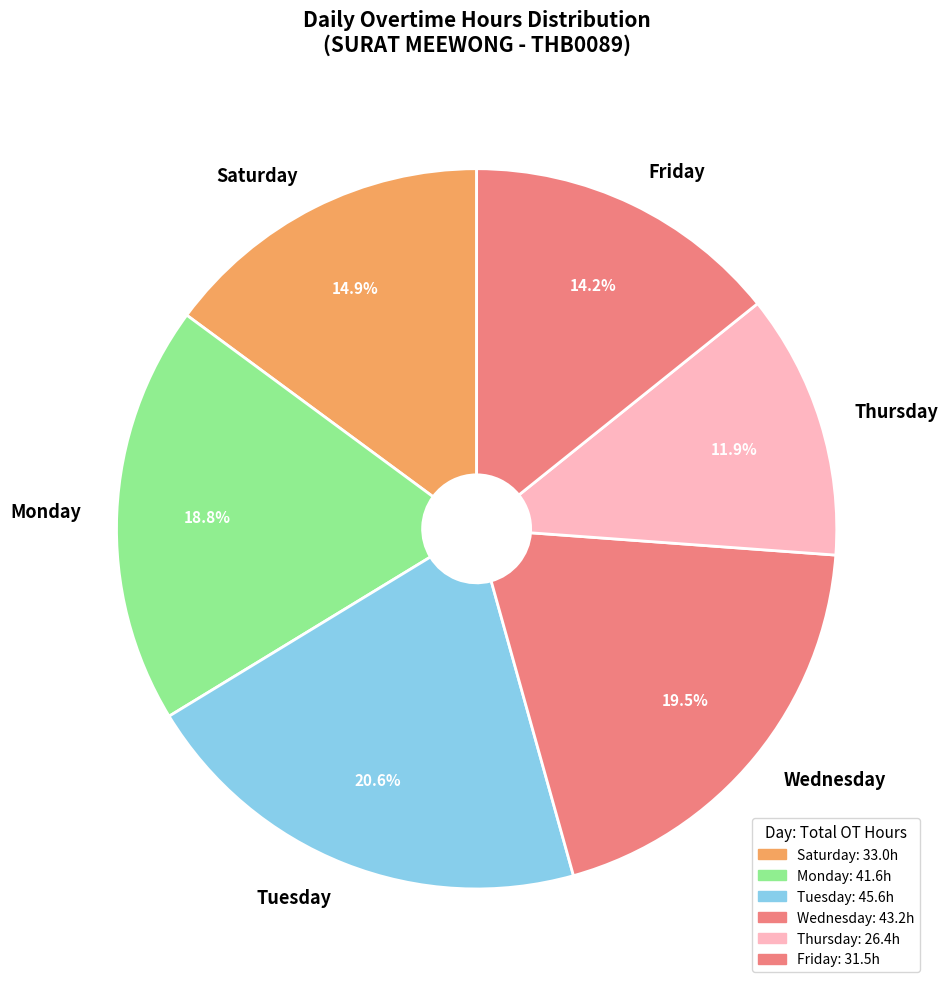

Which has a higher value, Wednesday or Thursday?

Wednesday